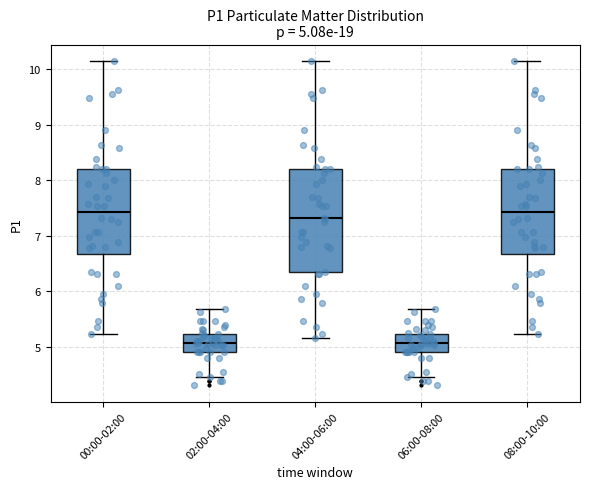

Which box is the tallest, from its lower edge to its upper edge?

04:00-06:00